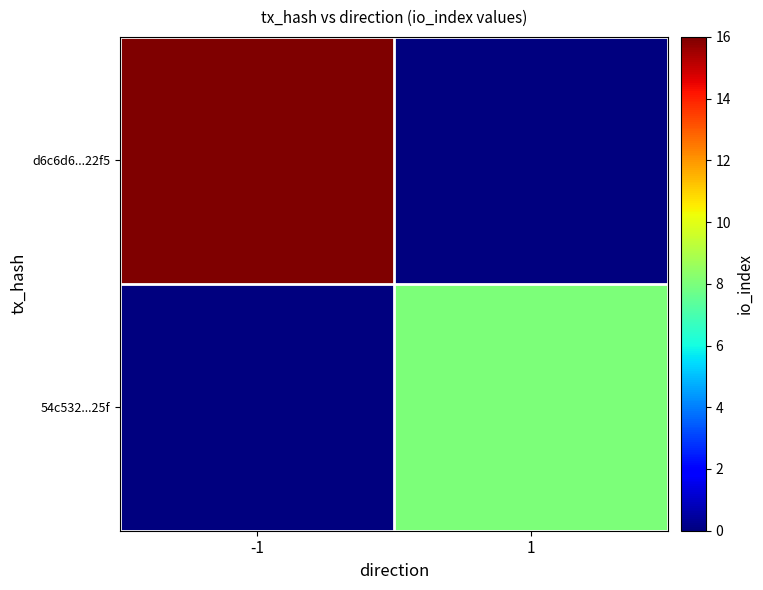

Between -1 and 1, which series saw the biggest shift?

d6c6d6...22f5